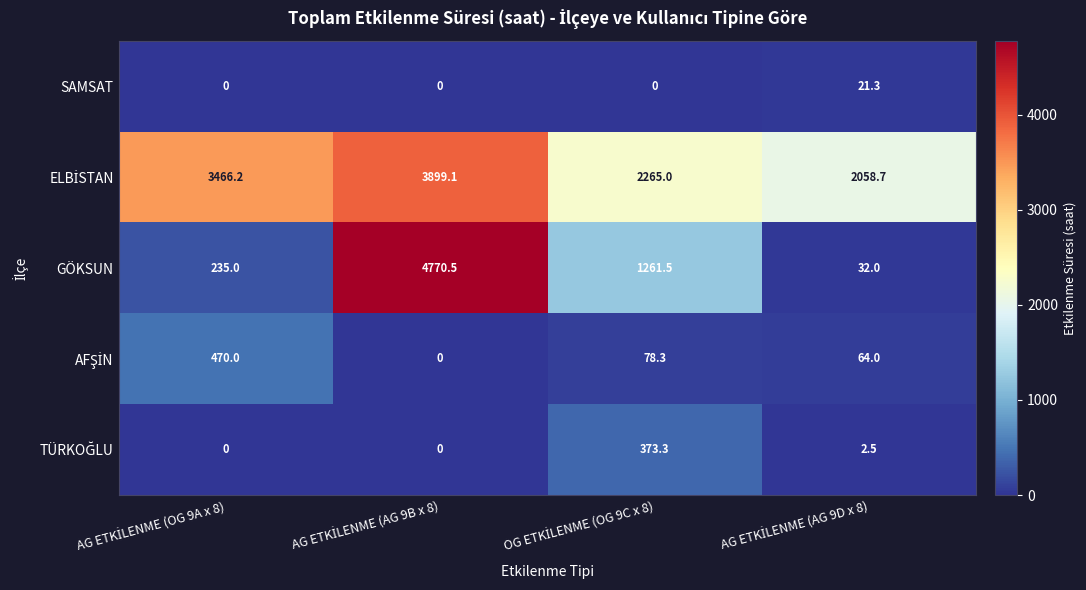

What is the highest value of the SAMSAT series?

21.3